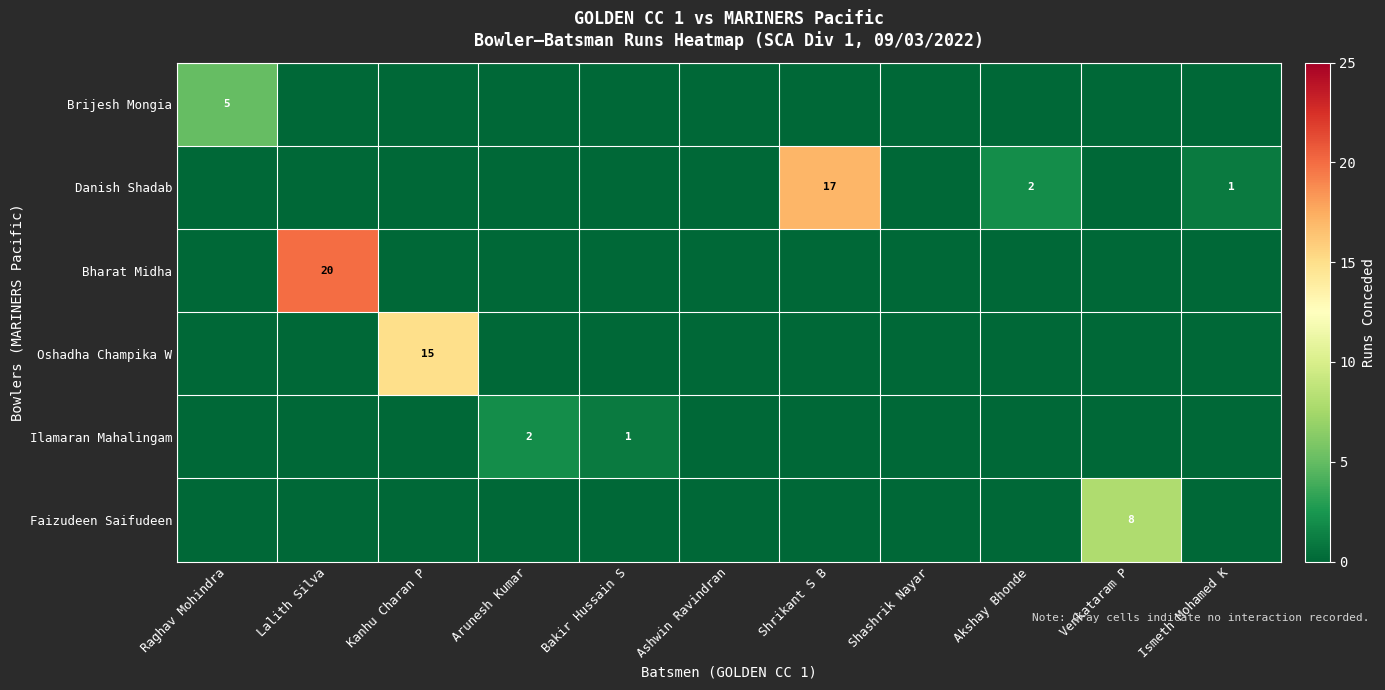

The value of Oshadha Champika W at Kanhu Charan P is 23. True or false?

False